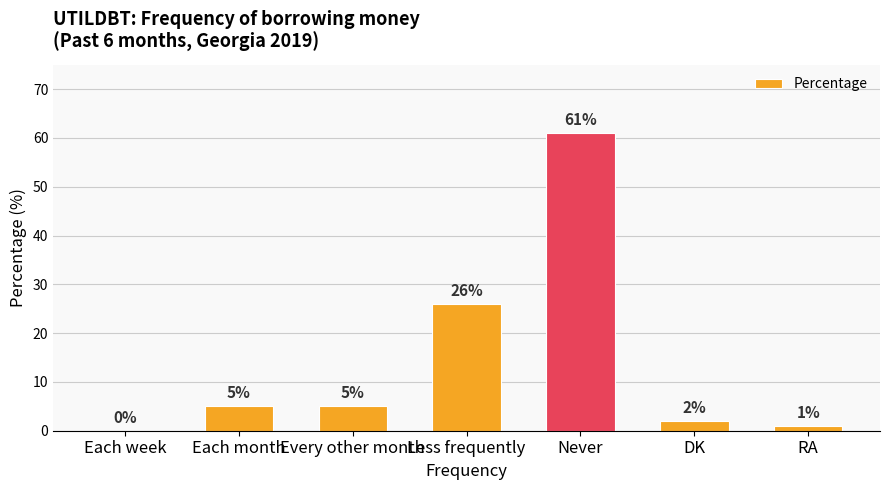

Which category has the highest value across all series?

Never